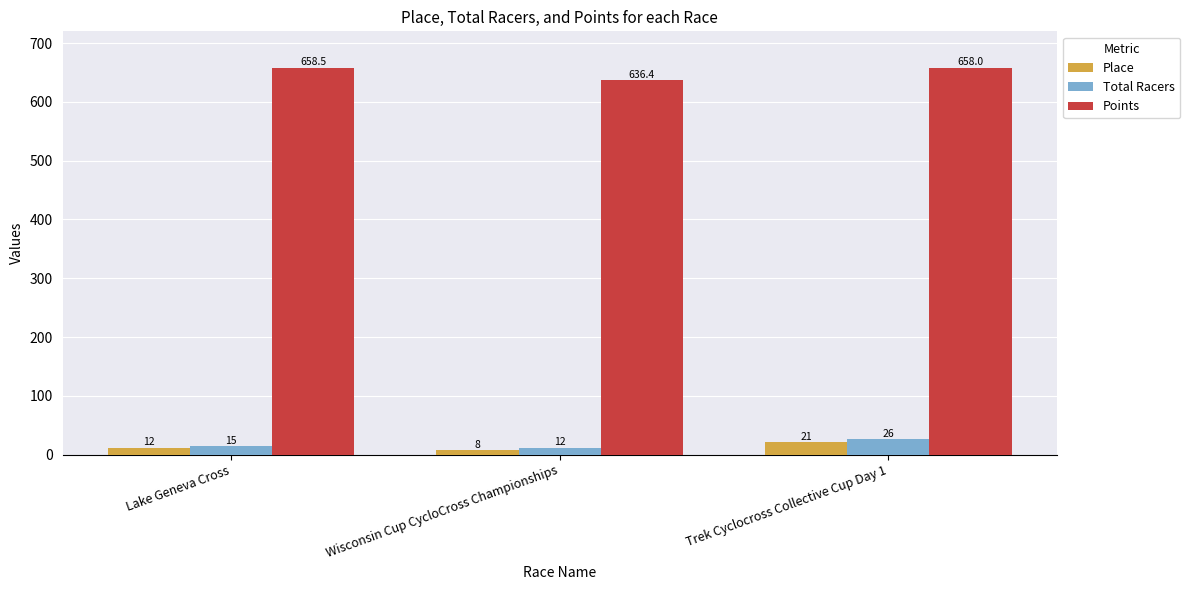

At how many categories does at least one series exceed 33?

3